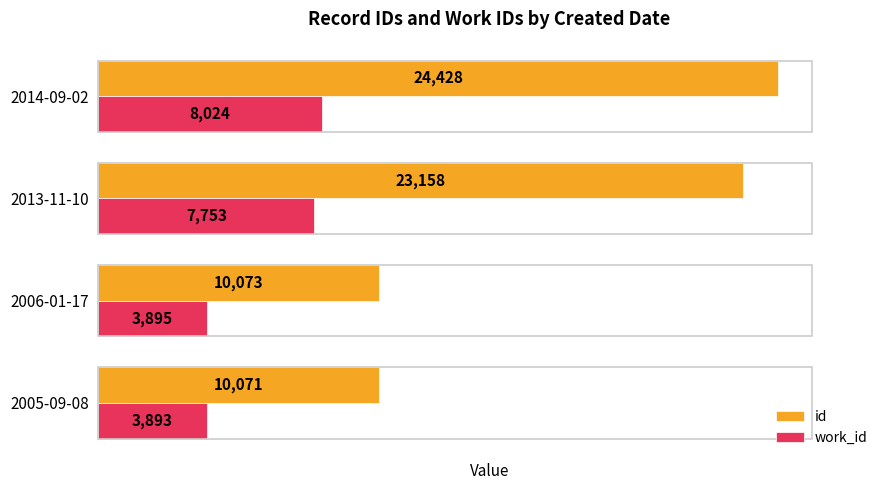

True or false: work_id has a value of 8024 at 2014-09-02.

True